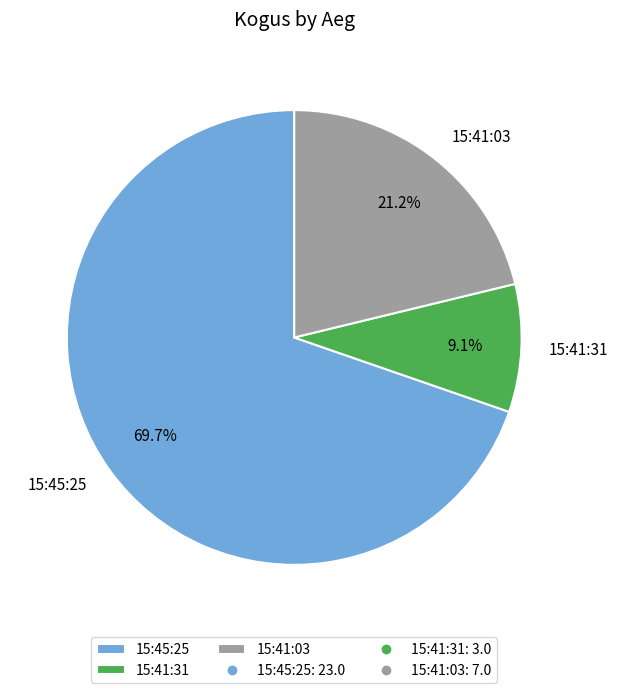

Rank the categories by value from highest to lowest.

15:45:25, 15:41:03, 15:41:31